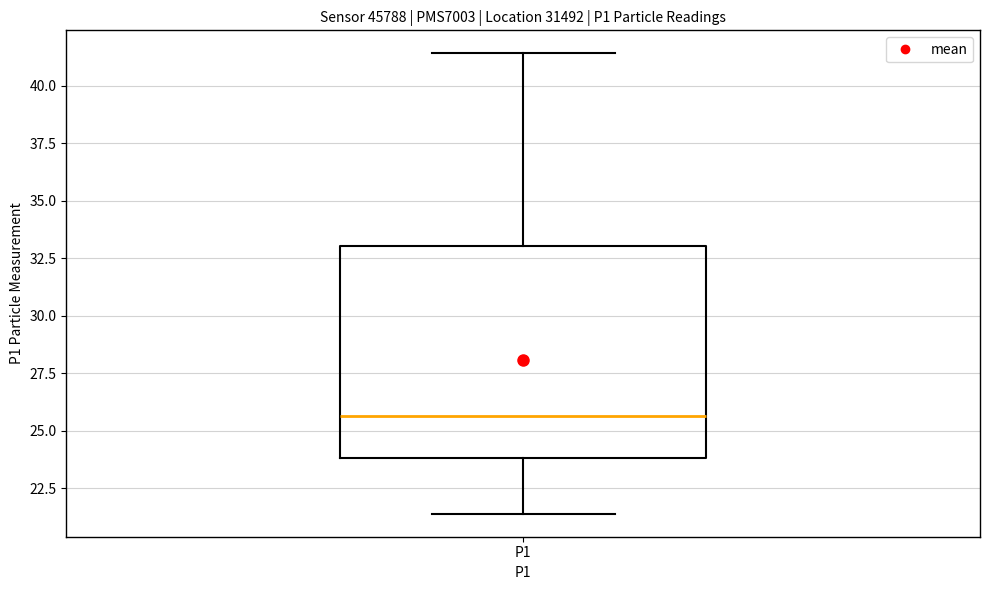

Read this box plot against the y-axis: the position of the median line, the range covered by the box, and the ends of both whiskers. The values are not printed on the chart, so give them approximately, as read against the axis.

median 25.5, box 24.0 to 33.0, whiskers 21.5 to 41.5